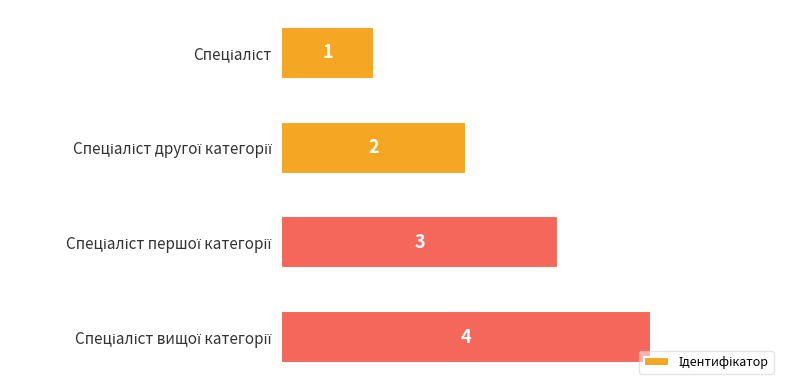

Count the values in the range 2 to 4.

3